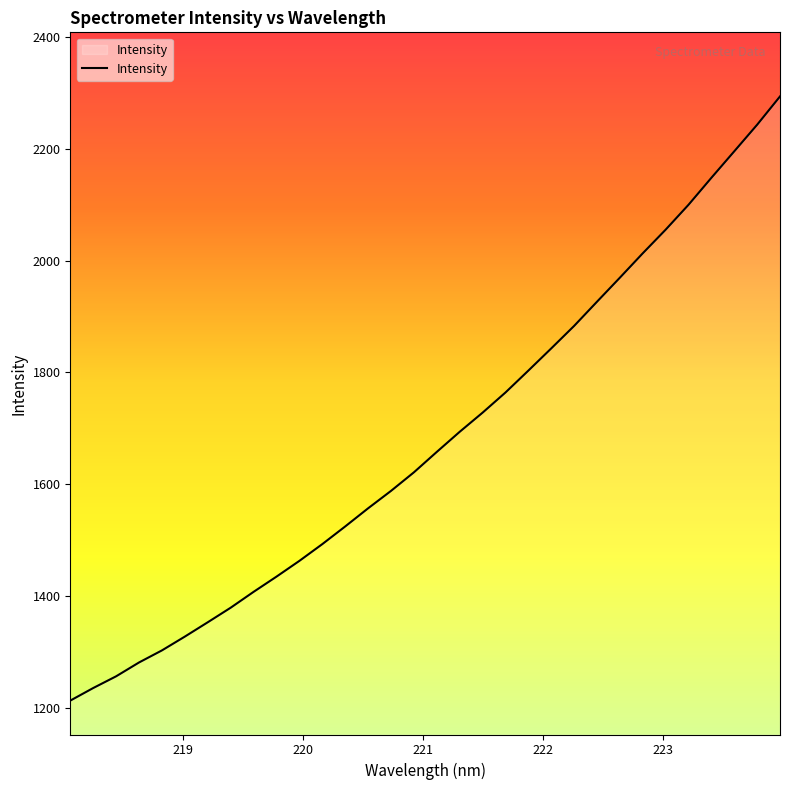

What is the difference between the maximum and minimum values?

1081.0